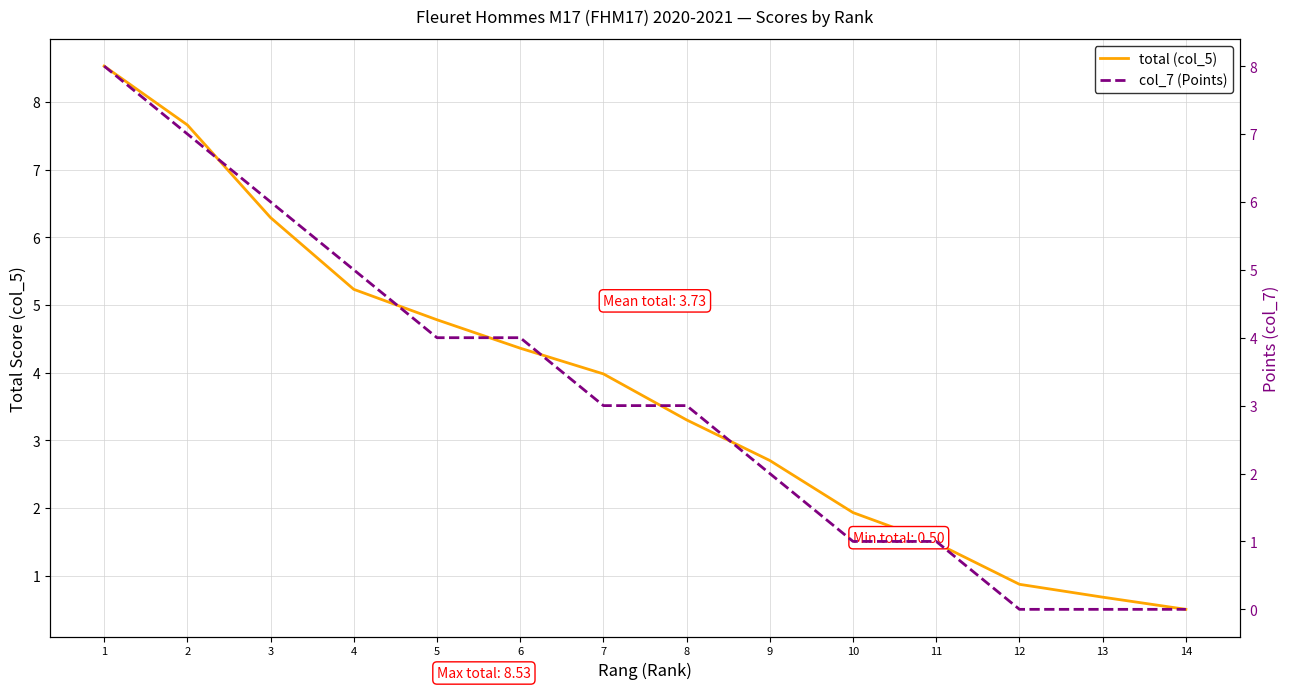

What is the highest value of the total (col_5) series?

8.5